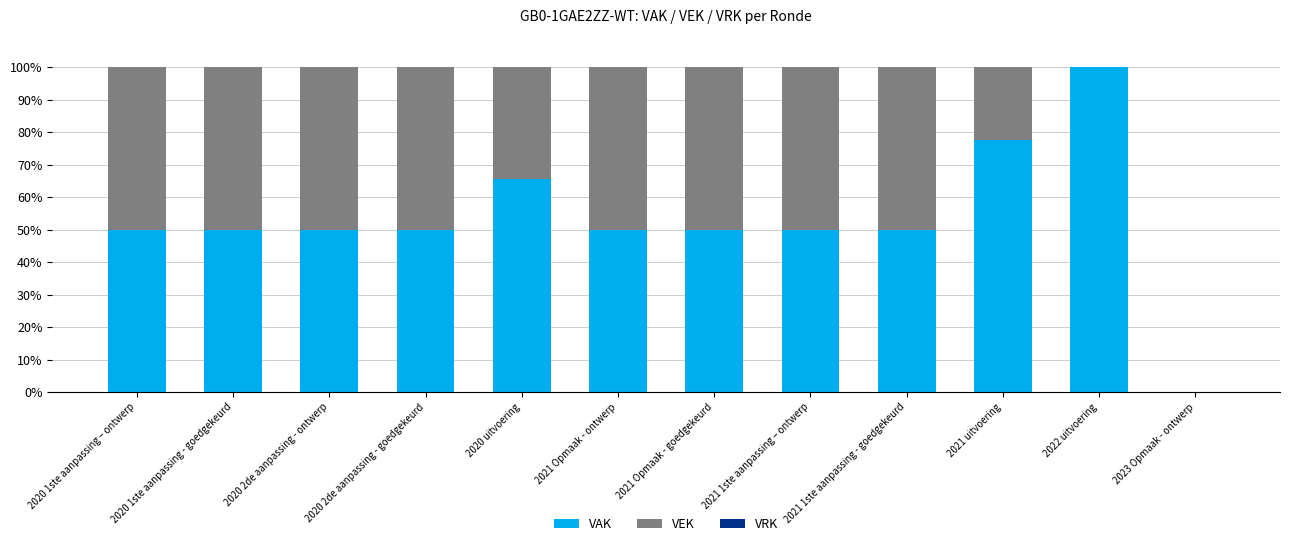

True or false: VAK has a value of 50.0 at 2021 Opmaak - goedgekeurd.

True